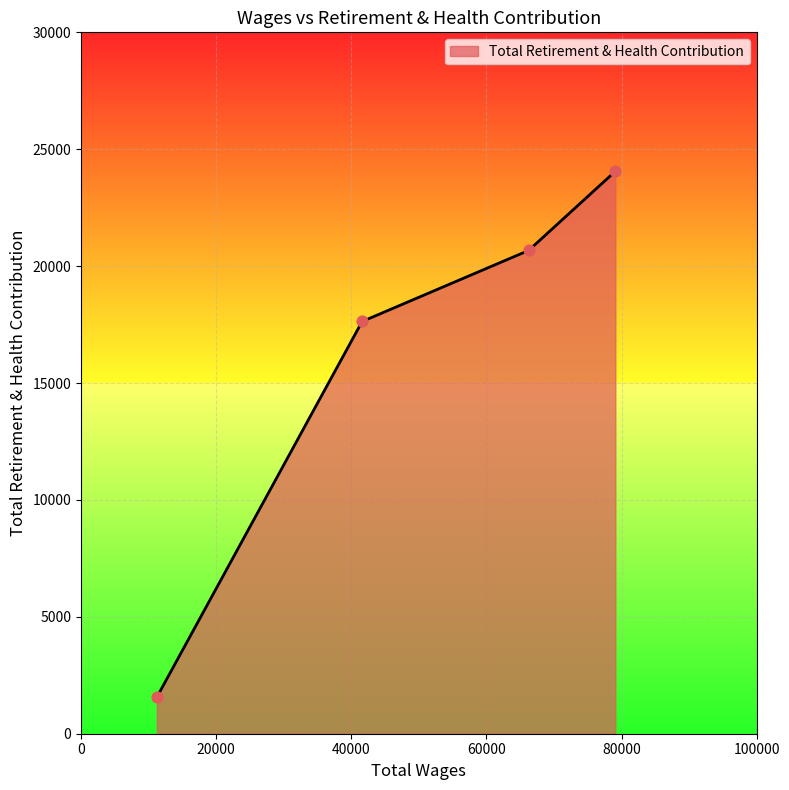

What is the greatest value displayed?

24057